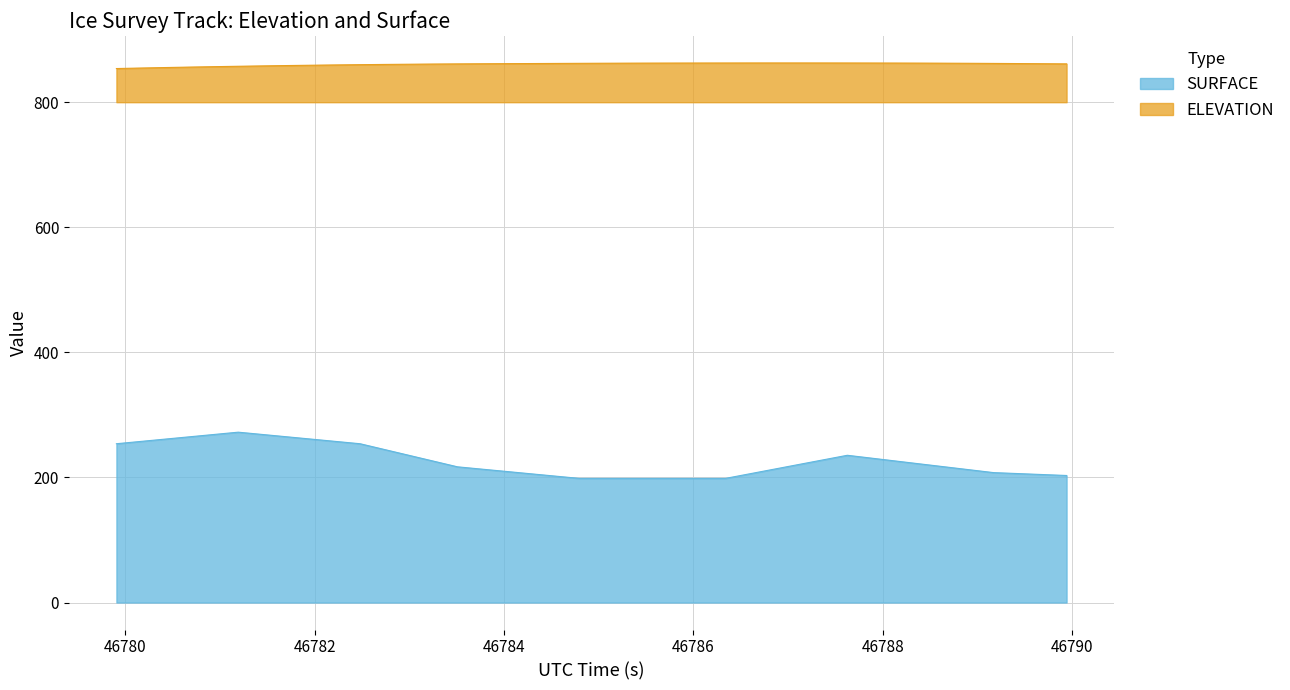

What is the difference between the maximum and minimum values in the SURFACE series?

73.9